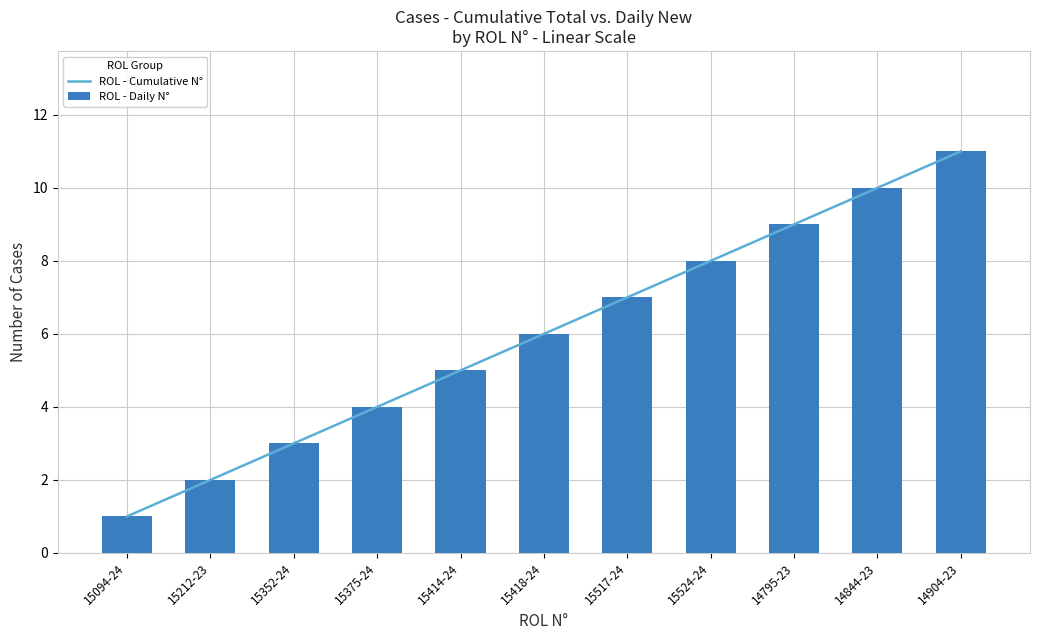

What is the label of the 2nd bar from the right?

14844-23